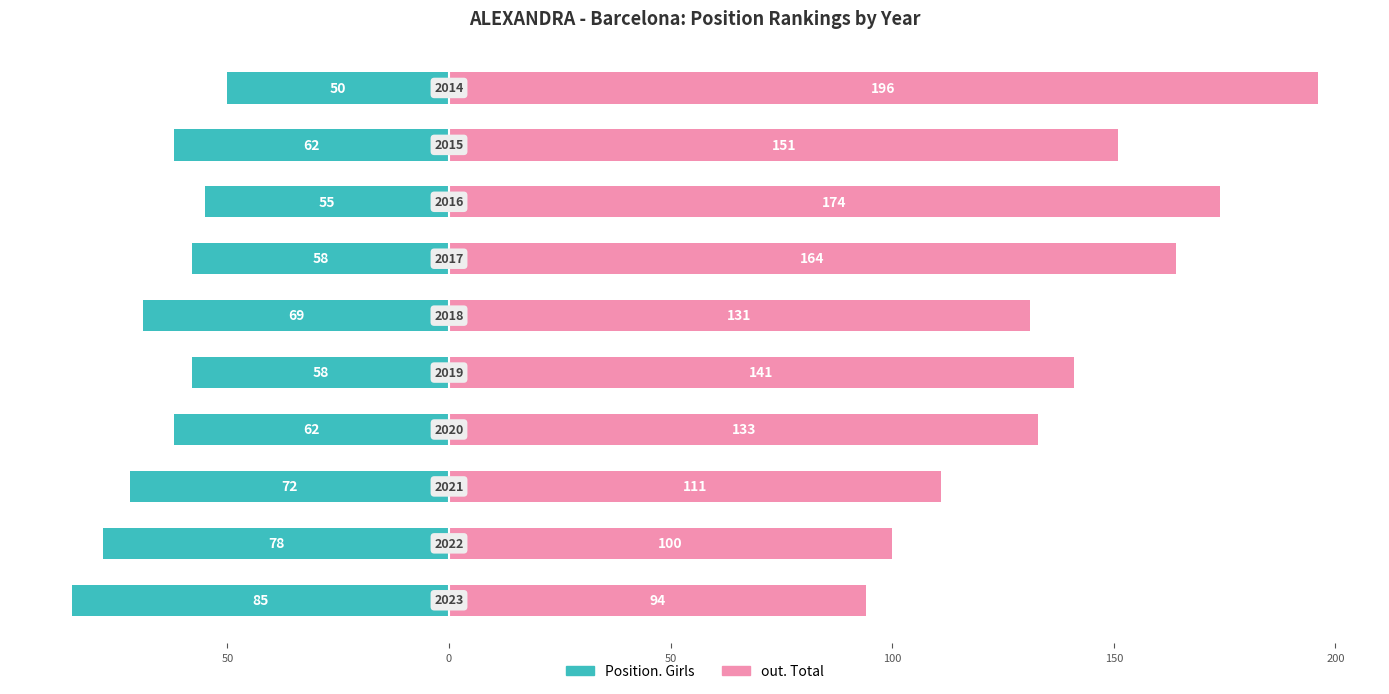

Is the value of Position. Girls at 200 greater than the value of out. Total at 250?

No